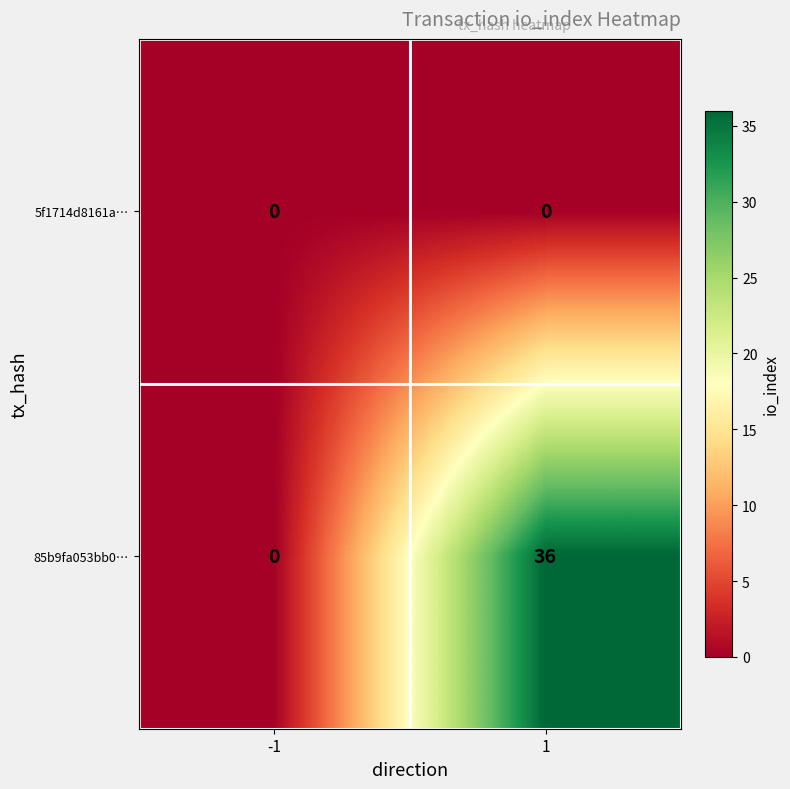

What is the difference between the 85b9fa053bb0… values at 1 and -1?

36